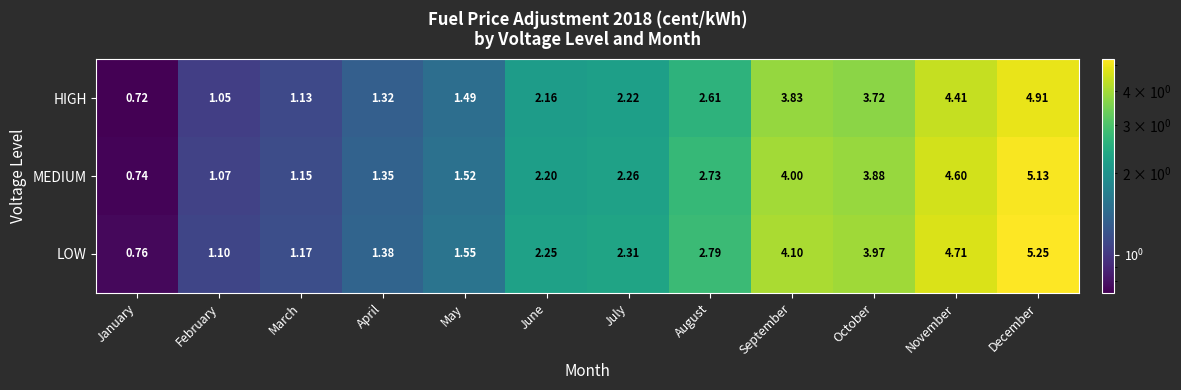

Which category has the highest value in the MEDIUM series?

December